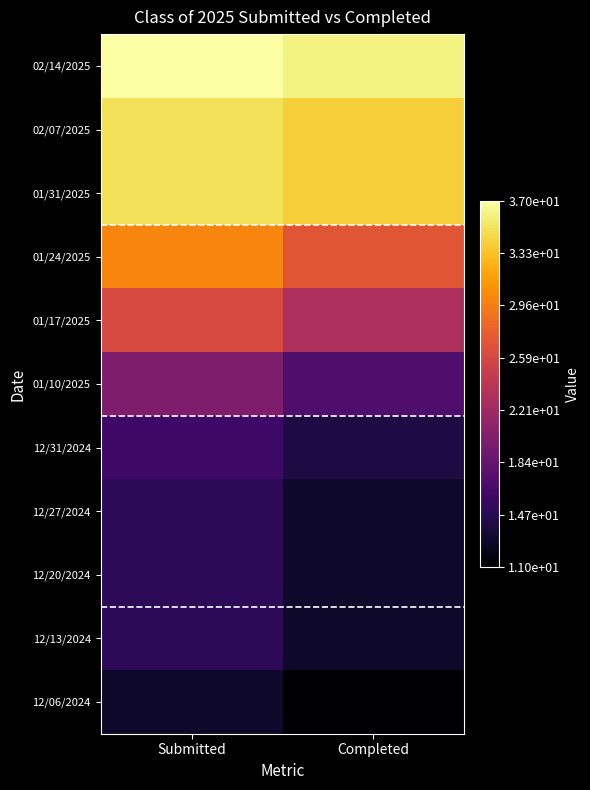

Reading left to right, list all the values displayed in this chart.

02/14/2025: Submitted=37	Completed=36
02/07/2025: Submitted=35	Completed=34
01/31/2025: Submitted=35	Completed=34
01/24/2025: Submitted=30	Completed=27
01/17/2025: Submitted=26	Completed=23
01/10/2025: Submitted=20	Completed=17
12/31/2024: Submitted=16	Completed=14
12/27/2024: Submitted=15	Completed=13
12/20/2024: Submitted=15	Completed=13
12/13/2024: Submitted=15	Completed=13
12/06/2024: Submitted=13	Completed=11